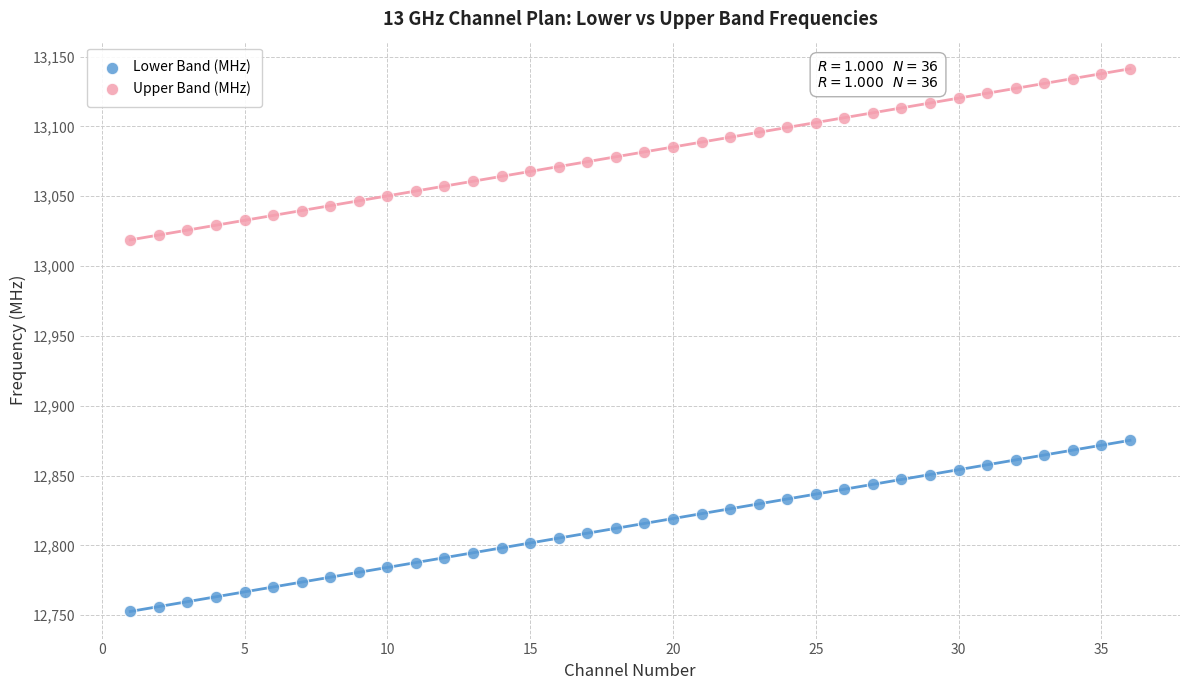

Which series contains the lowest Y value?

Lower Band (MHz)